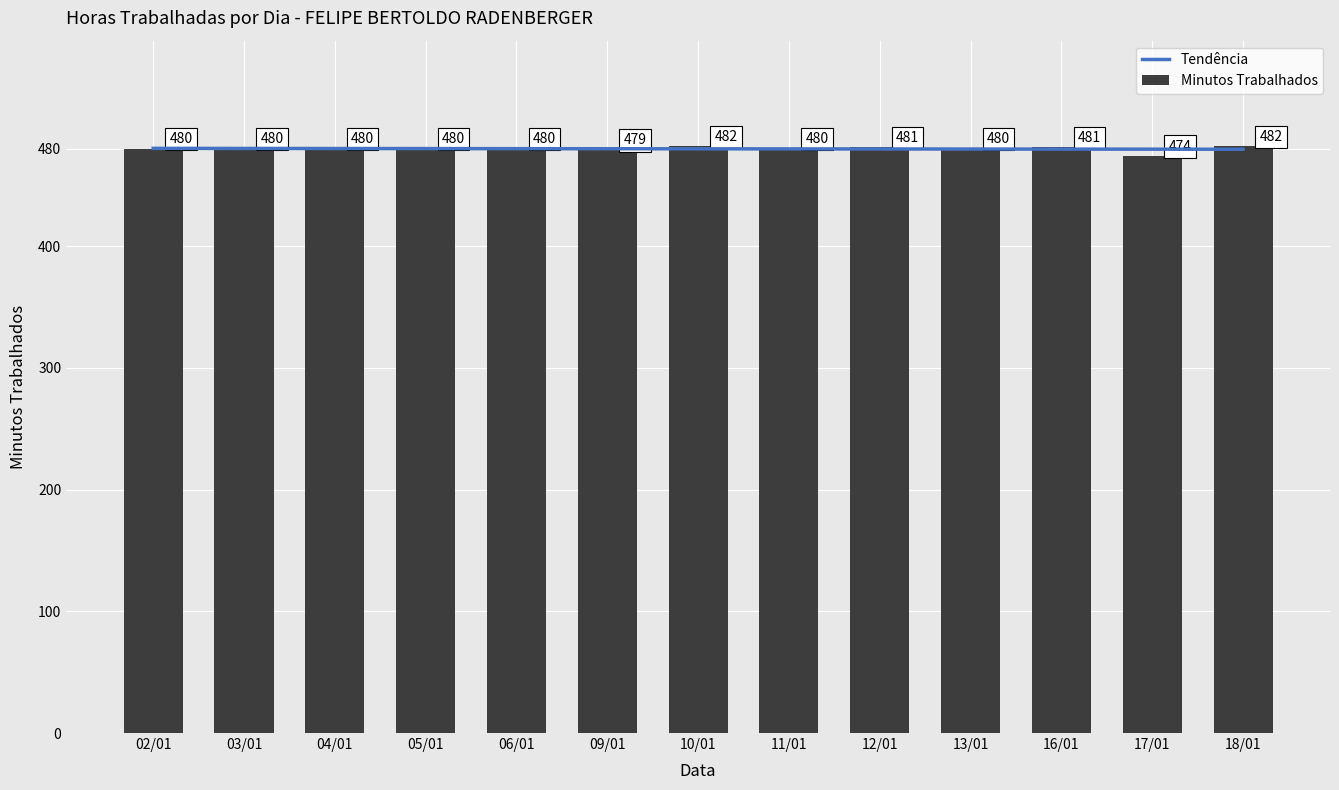

What is the approximate value of Minutos Trabalhados at 05/01?

480